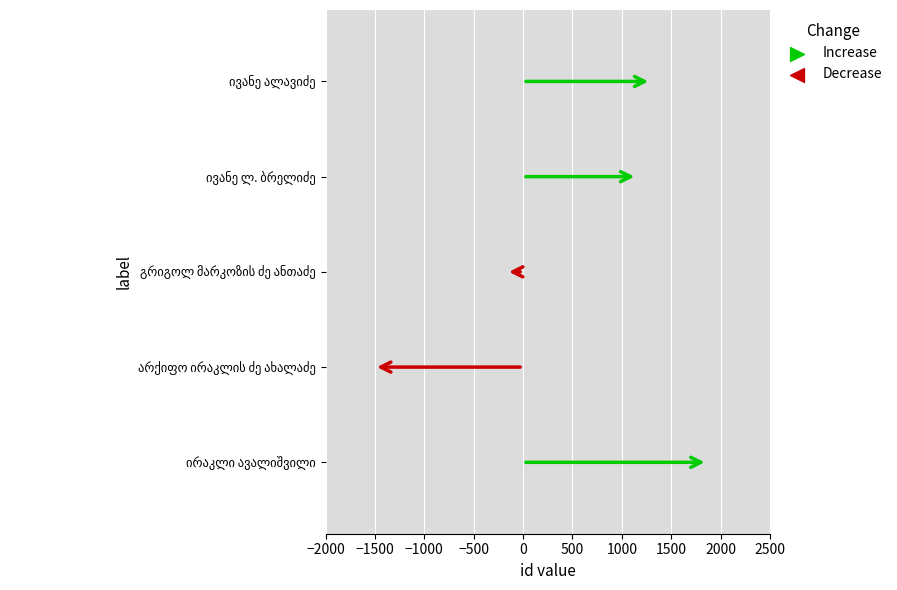

What is the change in value from ირაკლი ავალიშვილი to ივანე ლ. ბრელიძე?

-711